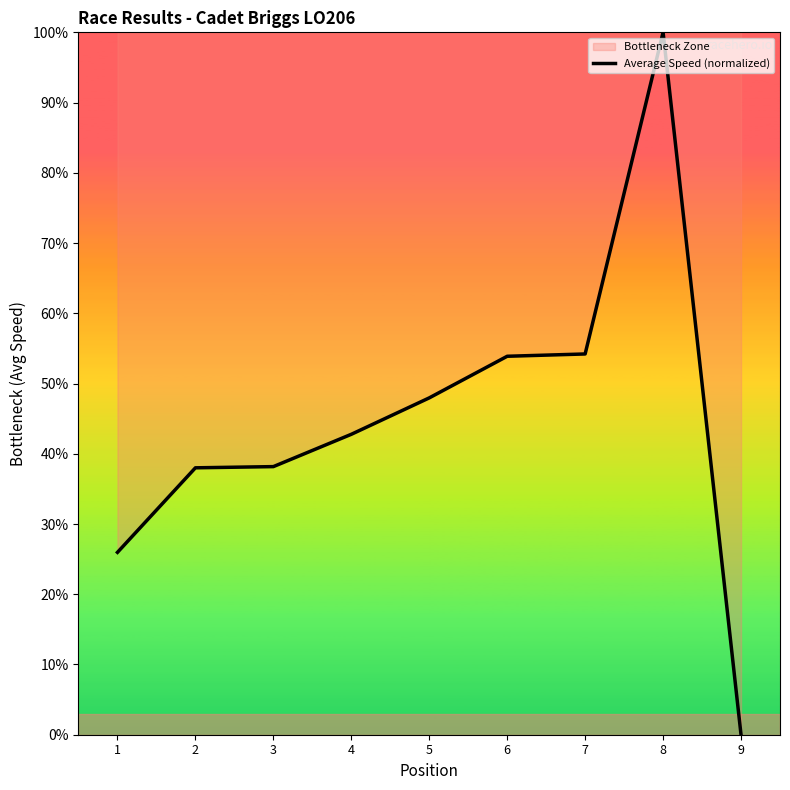

List the labels in order of value, smallest first.

9, 1, 2, 3, 4, 5, 6, 7, 8